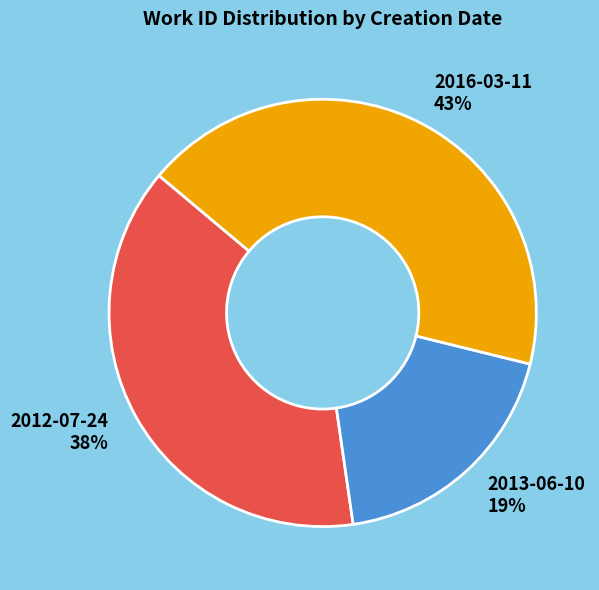

Does 2012-07-24 represent more than half of the total?

No